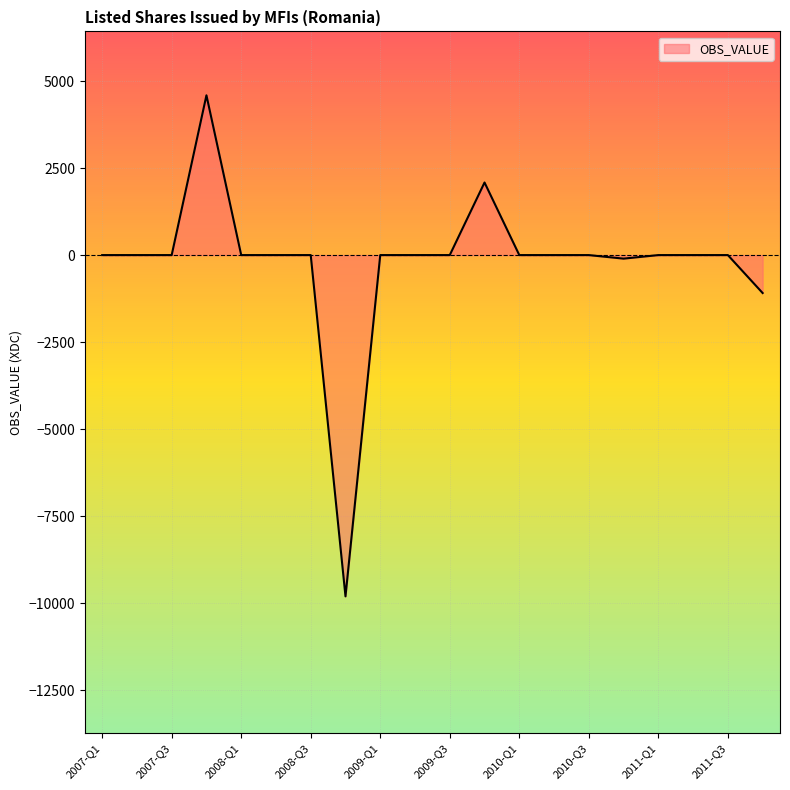

What is the difference between the maximum and minimum values?

14399.7